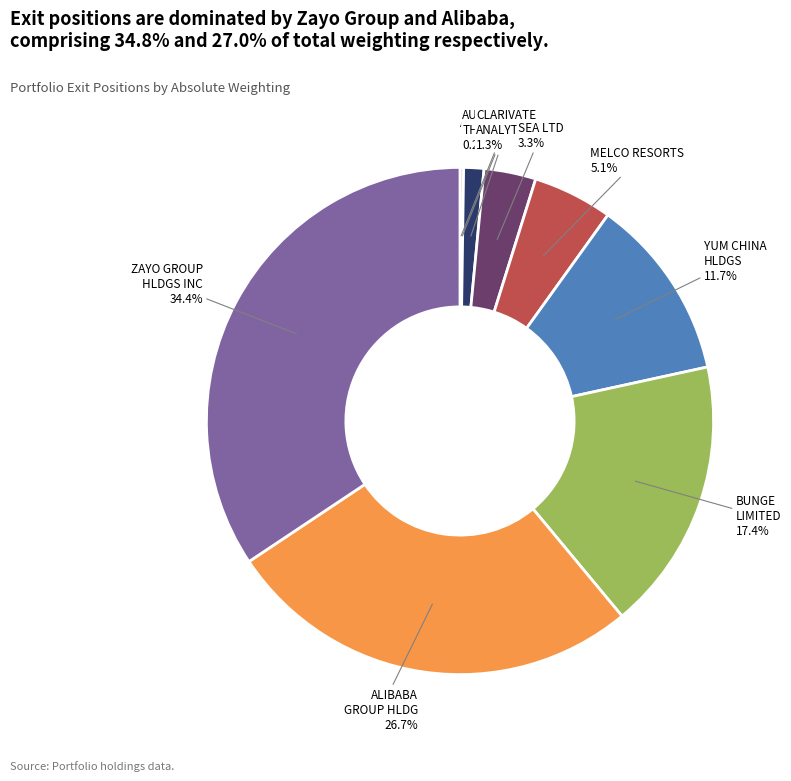

Which category has the biggest portion of the pie?

ZAYO GROUP HLDGS INC